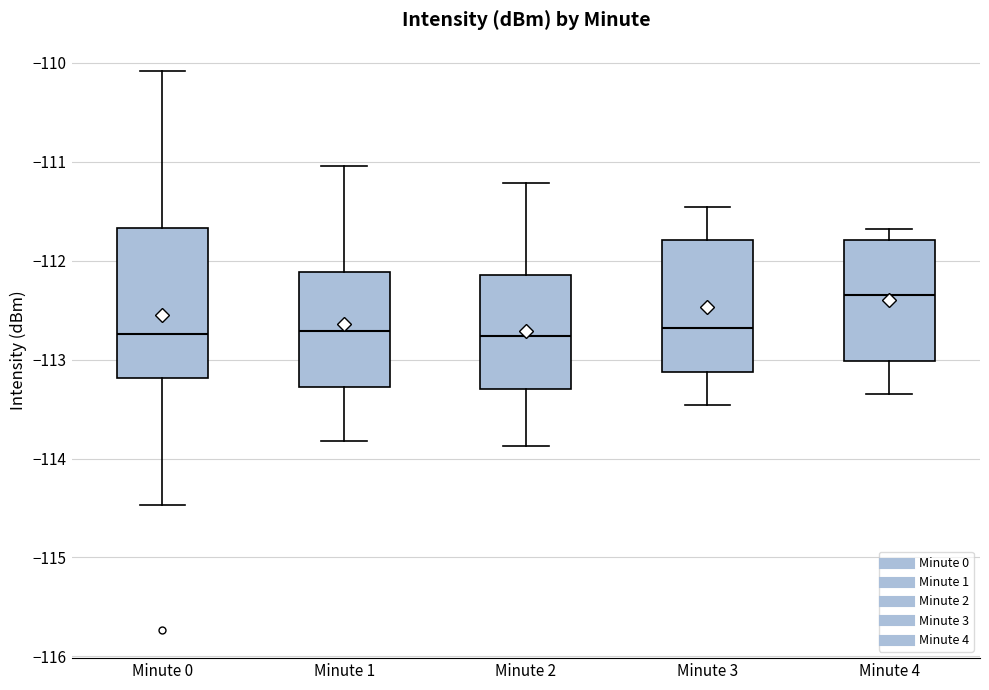

Reading left to right, read every box against the y-axis: the position of its median line, the range the box covers, and the ends of its whiskers. The values are not printed on the chart, so give them approximately, as read against the axis.

Minute 0: median -112.7, box -113.2 to -111.7, whiskers -114.5 to -110.1
Minute 1: median -112.7, box -113.3 to -112.1, whiskers -113.8 to -111.0
Minute 2: median -112.8, box -113.3 to -112.1, whiskers -113.9 to -111.2
Minute 3: median -112.7, box -113.1 to -111.8, whiskers -113.5 to -111.5
Minute 4: median -112.3, box -113.0 to -111.8, whiskers -113.3 to -111.7